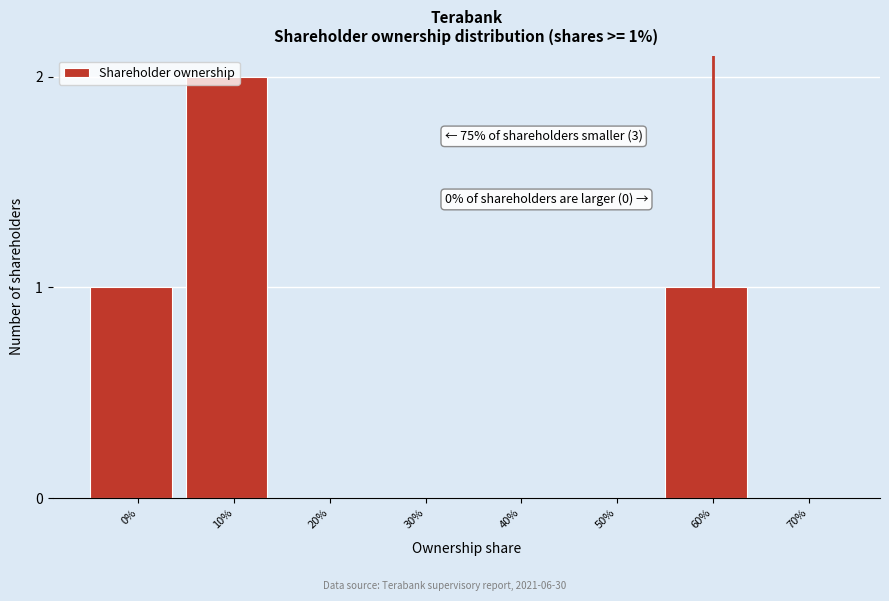

What is the change in value from 40% to 60%?

+1